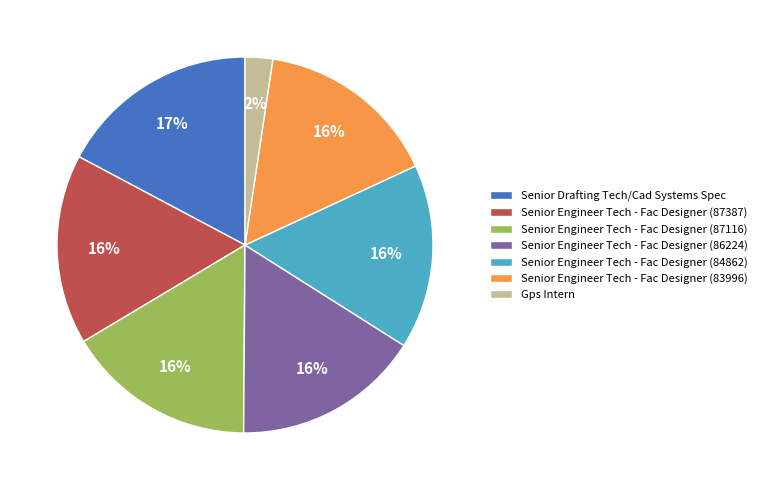

What is the ratio of the value at Senior Engineer Tech - Fac Designer (84862) to the value at Senior Engineer Tech - Fac Designer (83996)?

1.0